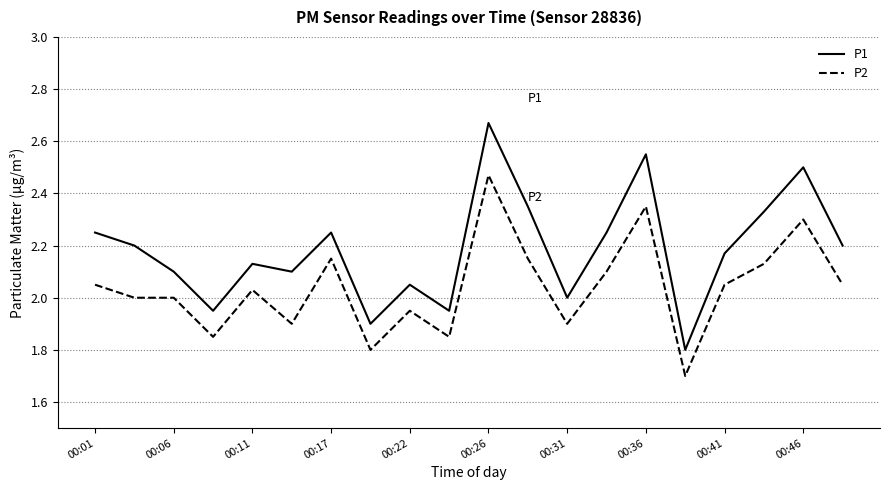

True or false: P2 and P1 intersect in this chart.

False